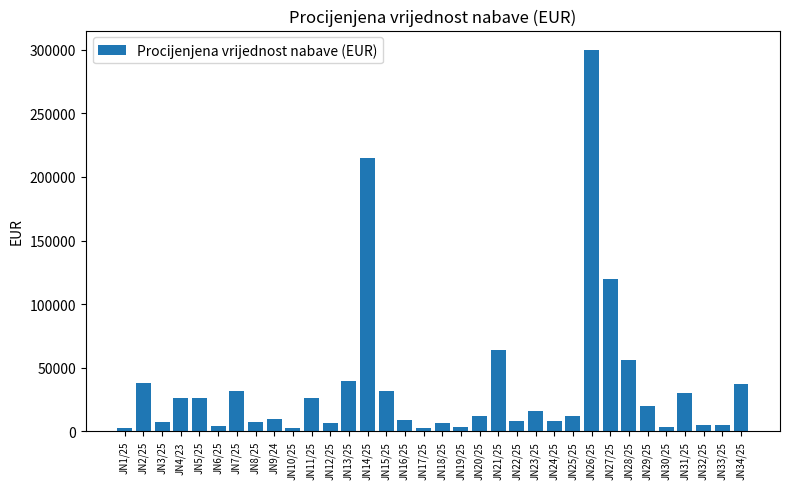

What is the greatest value displayed?

300000.0